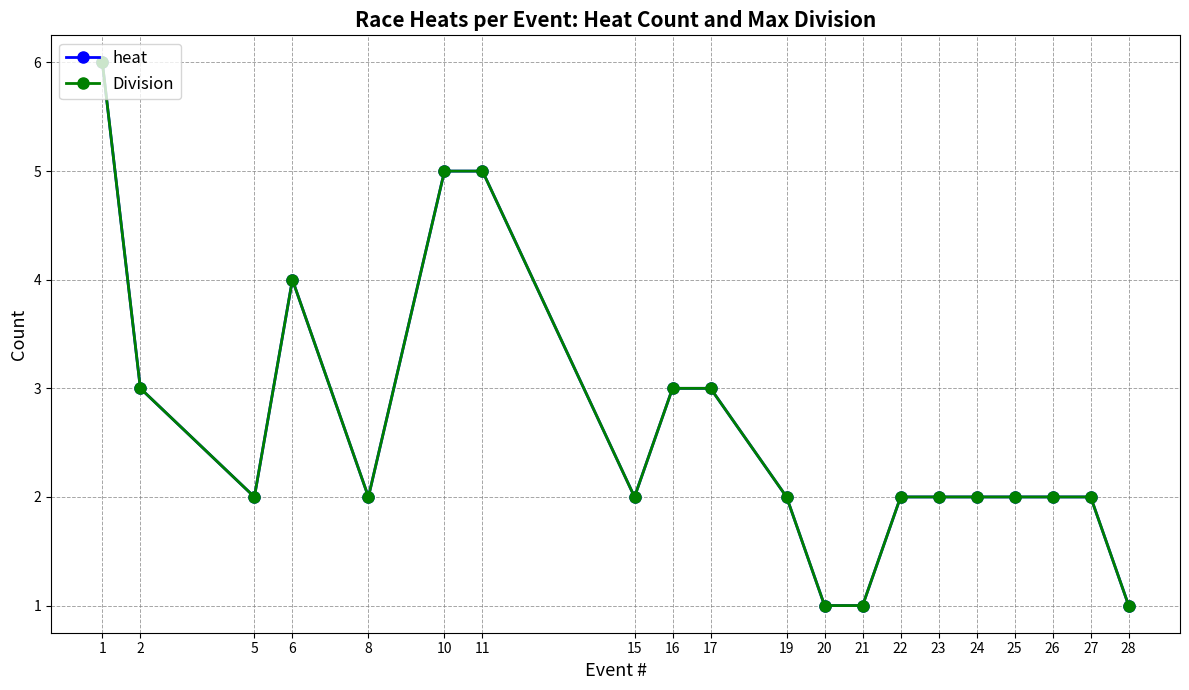

Is this an area chart (filled region under the line)?

No